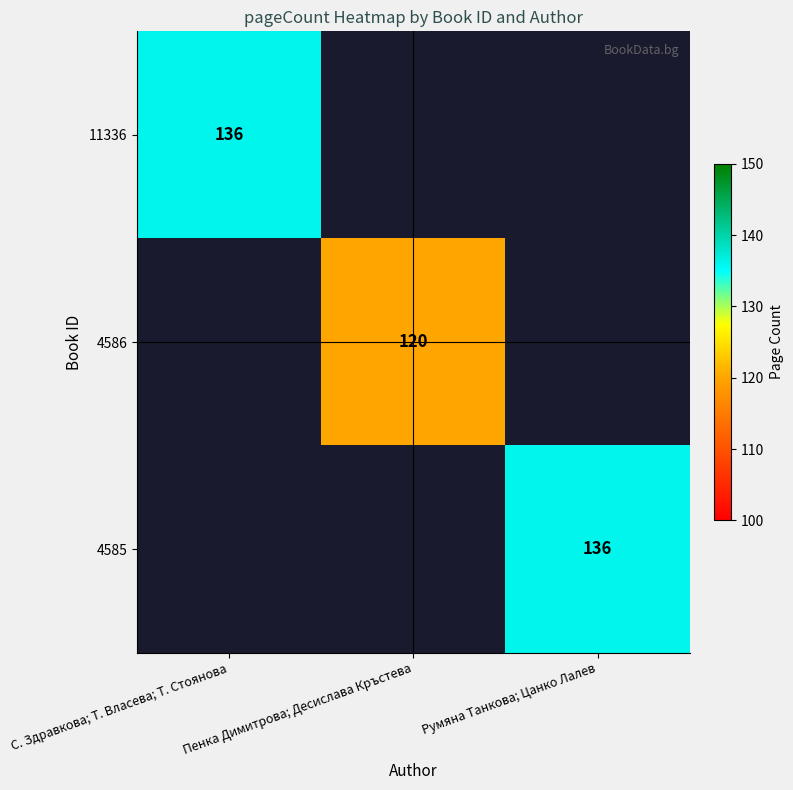

At which category is the sum across all series the highest?

С. Здравкова; Т. Власева; Т. Стоянова